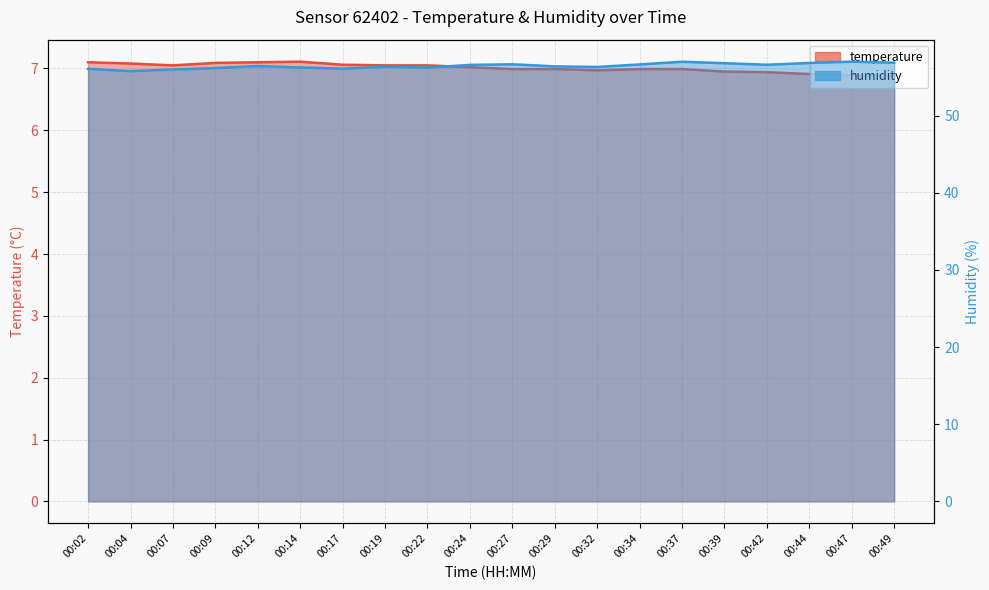

What are all the series names shown in the legend?

temperature, humidity